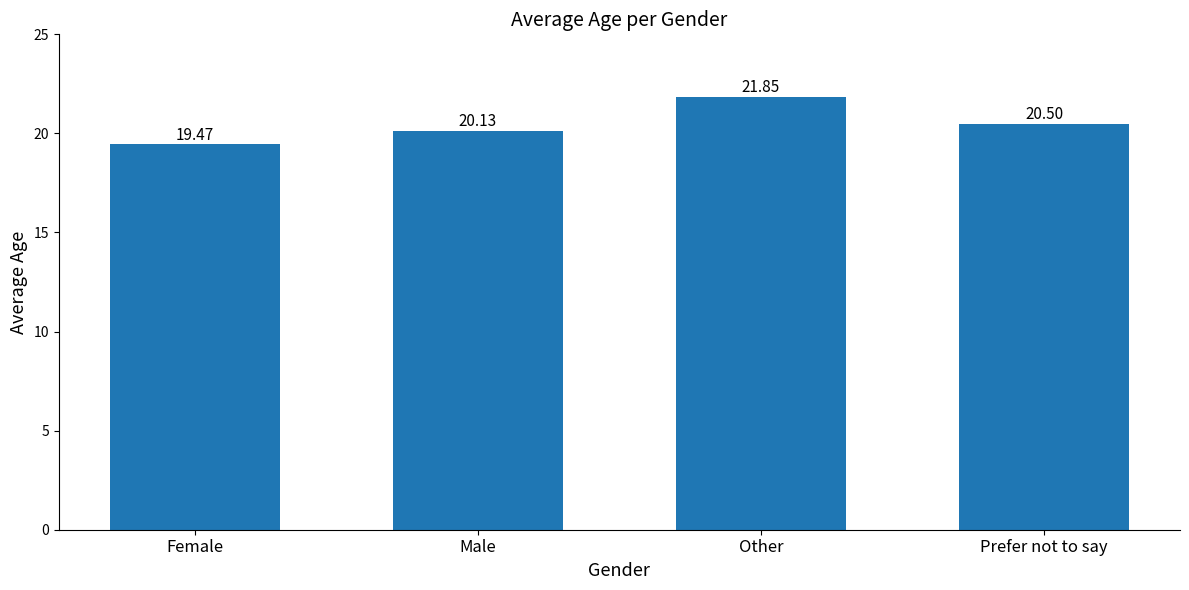

How many values exceed 20?

3